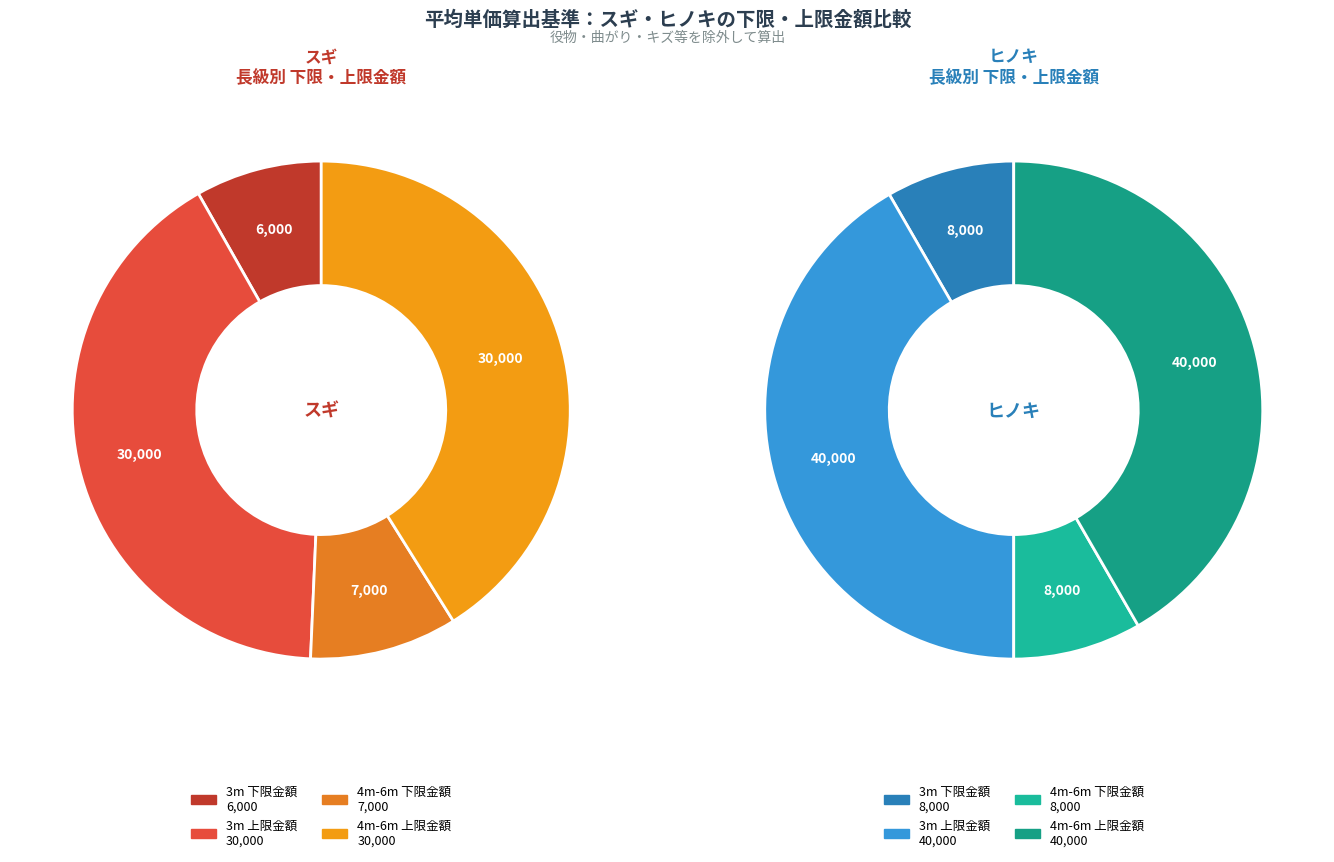

The スギ 4m-6m (下限金額) slice represents 10% of the pie. True or false?

False